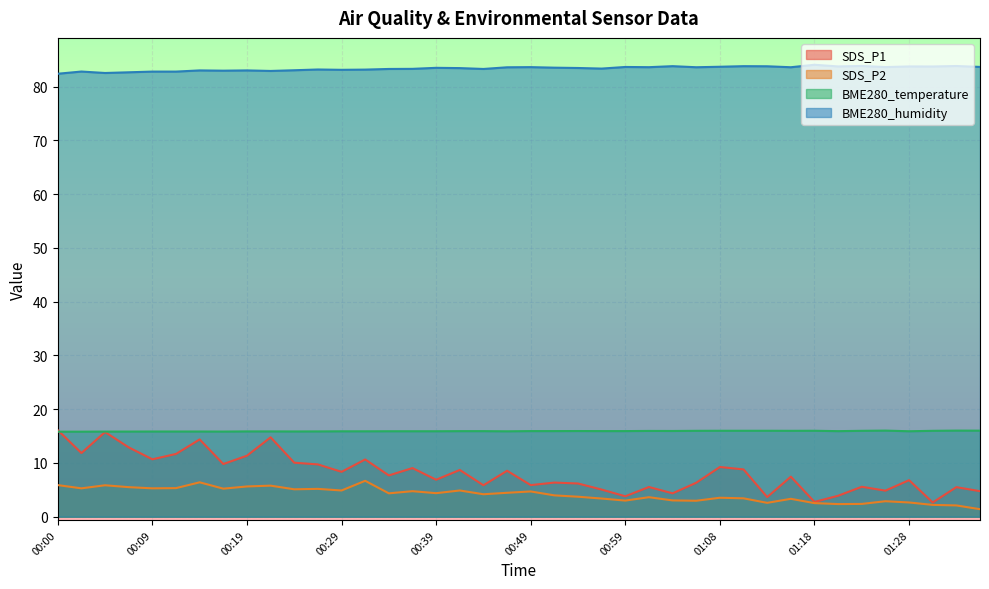

Reading left to right, what are all the values shown in this chart?

SDS_P1: 00:00=16.1	00:02=11.8	00:04=15.8	00:07=12.9	00:09=10.7	00:12=11.7	00:14=14.4	00:17=9.8	00:19=11.3	00:22=14.8	00:24=10.1	00:27=9.7	00:29=8.3	00:31=10.7	00:34=7.7	00:36=9.1	00:39=6.9	00:41=8.7	00:44=5.8	00:46=8.6	00:49=5.9	00:51=6.3	00:54=6.2	00:56=5.0	00:59=3.8	01:01=5.5	01:03=4.3	01:06=6.3	01:08=9.2	01:11=8.8	01:13=3.6	01:16=7.5	01:18=2.8	01:21=3.9	01:23=5.6	01:26=4.8	01:28=6.8	01:31=2.6	01:33=5.5	01:35=4.8
SDS_P2: 00:00=5.9	00:02=5.3	00:04=5.8	00:07=5.5	00:09=5.3	00:12=5.3	00:14=6.4	00:17=5.2	00:19=5.6	00:22=5.8	00:24=5.1	00:27=5.2	00:29=4.9	00:31=6.7	00:34=4.3	00:36=4.8	00:39=4.4	00:41=4.9	00:44=4.2	00:46=4.5	00:49=4.7	00:51=4.0	00:54=3.7	00:56=3.4	00:59=3.0	01:01=3.6	01:03=3.0	01:06=3.0	01:08=3.5	01:11=3.4	01:13=2.6	01:16=3.3	01:18=2.5	01:21=2.4	01:23=2.4	01:26=2.9	01:28=2.6	01:31=2.2	01:33=2.1	01:35=1.4
BME280_temperature: 00:00=15.8	00:02=15.8	00:04=15.8	00:07=15.8	00:09=15.8	00:12=15.8	00:14=15.8	00:17=15.8	00:19=15.9	00:22=15.9	00:24=15.9	00:27=15.9	00:29=15.9	00:31=15.9	00:34=15.9	00:36=15.9	00:39=15.9	00:41=15.9	00:44=15.9	00:46=15.9	00:49=15.9	00:51=15.9	00:54=15.9	00:56=15.9	00:59=15.9	01:01=16.0	01:03=15.9	01:06=16.0	01:08=16.0	01:11=16.0	01:13=16.0	01:16=16.0	01:18=16.0	01:21=15.9	01:23=16.0	01:26=16.0	01:28=15.9	01:31=16.0	01:33=16.0	01:35=16.0
BME280_humidity: 00:00=82.4	00:02=82.8	00:04=82.5	00:07=82.7	00:09=82.8	00:12=82.8	00:14=83.0	00:17=83.0	00:19=83.0	00:22=82.9	00:24=83.1	00:27=83.2	00:29=83.1	00:31=83.2	00:34=83.3	00:36=83.3	00:39=83.5	00:41=83.5	00:44=83.3	00:46=83.6	00:49=83.6	00:51=83.5	00:54=83.5	00:56=83.4	00:59=83.7	01:01=83.6	01:03=83.8	01:06=83.6	01:08=83.7	01:11=83.8	01:13=83.8	01:16=83.6	01:18=84.1	01:21=83.8	01:23=83.9	01:26=83.7	01:28=83.8	01:31=83.8	01:33=83.8	01:35=83.7